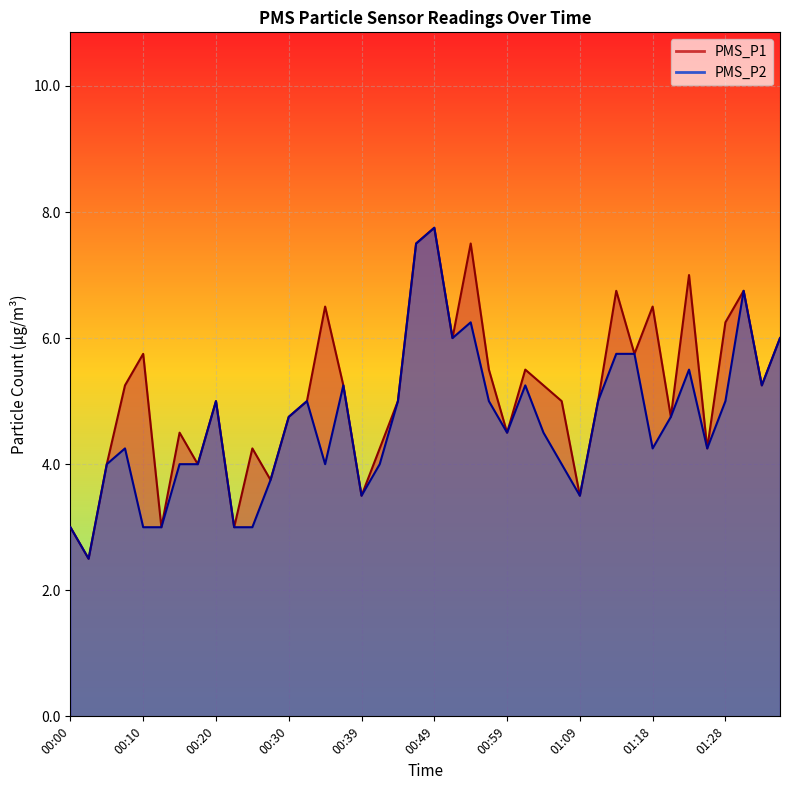

What is the label of the 15th point from the right?

01:01